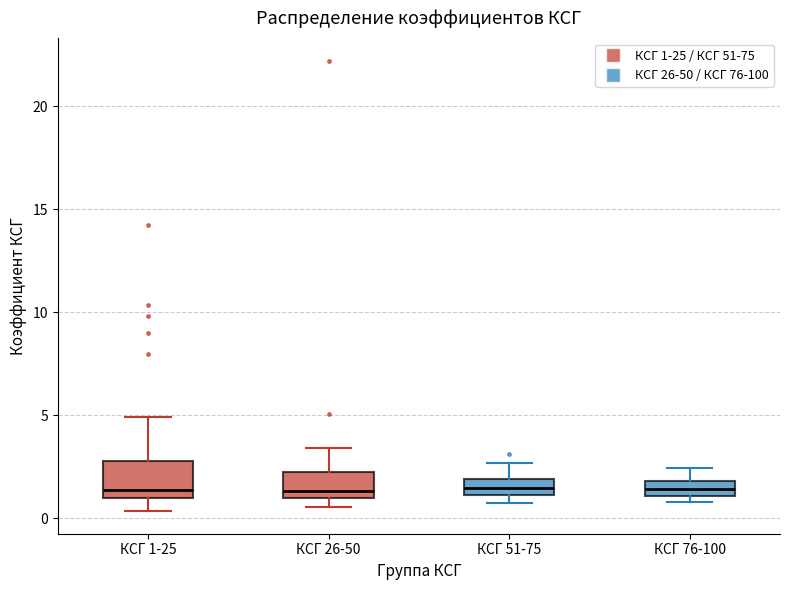

Reading left to right, read every box against the y-axis: the position of its median line, the range the box covers, and the ends of its whiskers. The values are not printed on the chart, so give them approximately, as read against the axis.

КСГ 1-25: median 1.5, box 1.0 to 3.0, whiskers 0.5 to 5.0
КСГ 26-50: median 1.5, box 1.0 to 2.0, whiskers 0.5 to 3.5
КСГ 51-75: median 1.5, box 1.0 to 2.0, whiskers 1.0 (just below the box's lower edge) to 2.5
КСГ 76-100: median 1.5, box 1.0 to 2.0, whiskers 1.0 (just below the box's lower edge) to 2.5